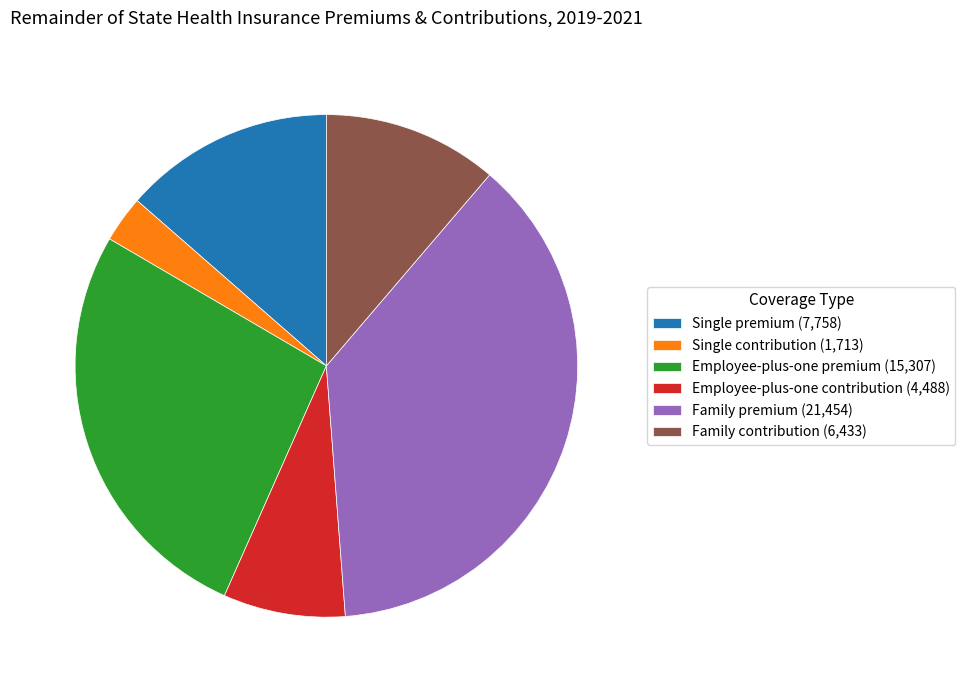

Which has a higher value, Single premium or Single contribution?

Single premium